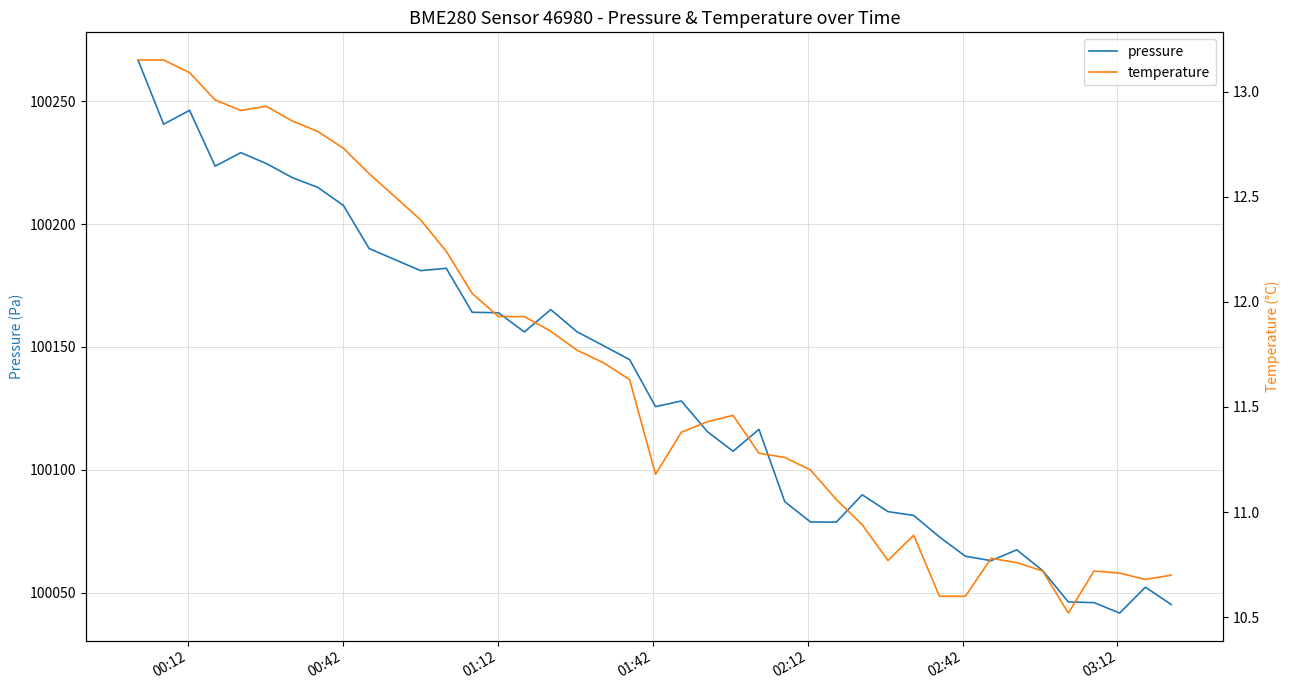

What is the minimum value shown in the chart?

10.5